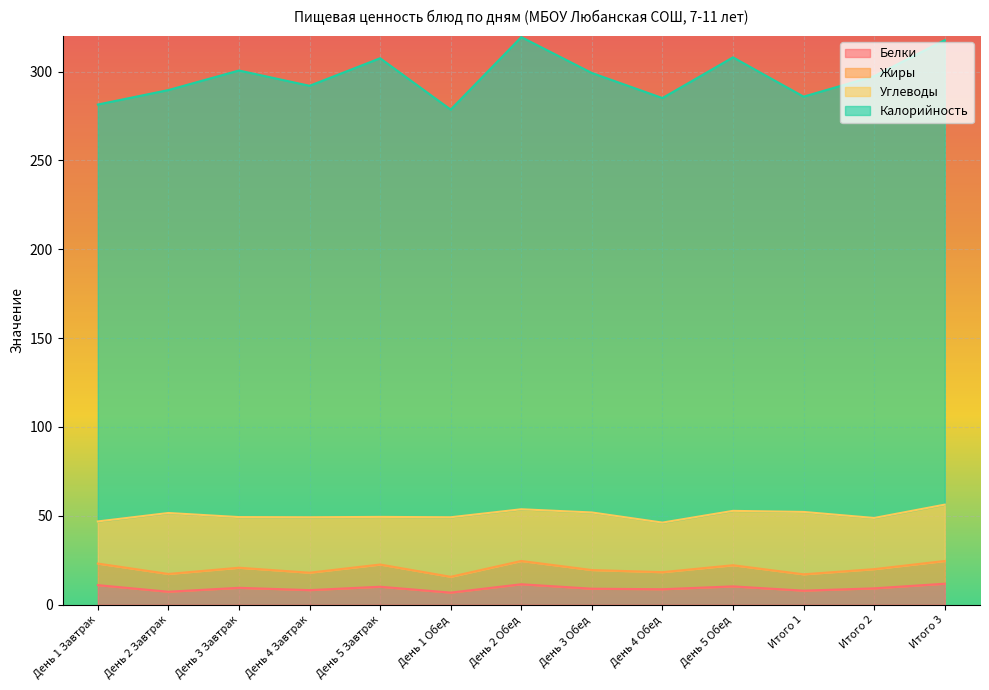

At which category is the sum across all series the highest?

День 2 Обед